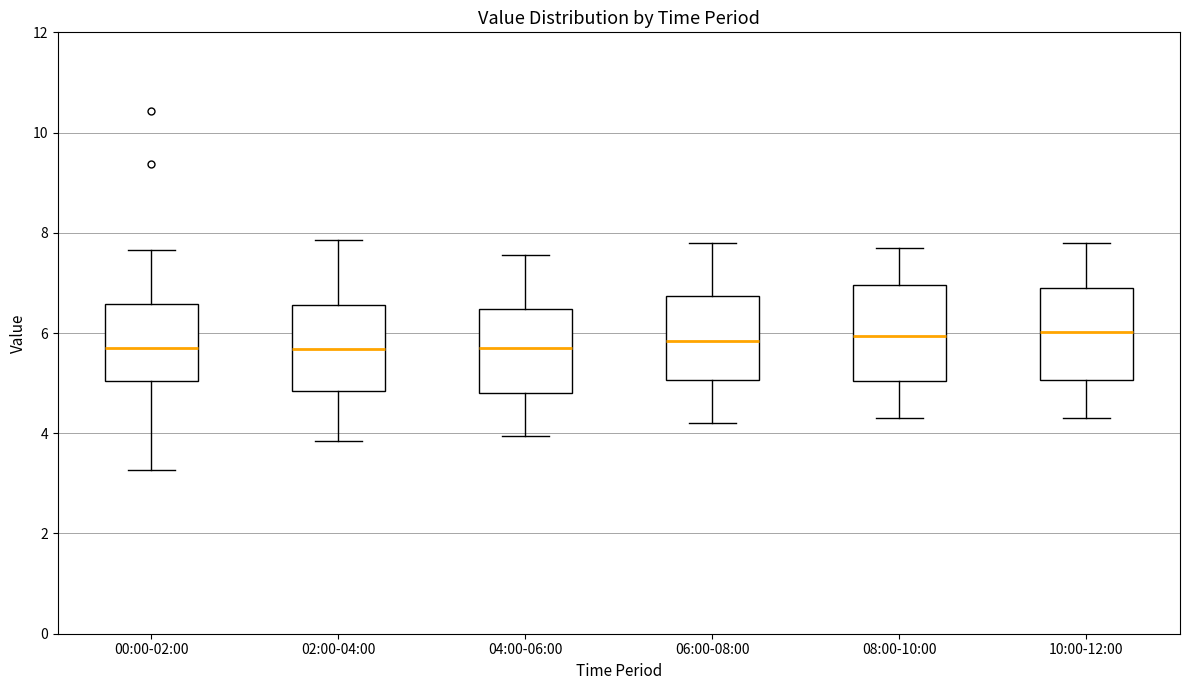

Where does the upper whisker of the box for 04:00-06:00 end on the y-axis? The values are not printed on the chart, so give them approximately, as read against the axis.

7.6